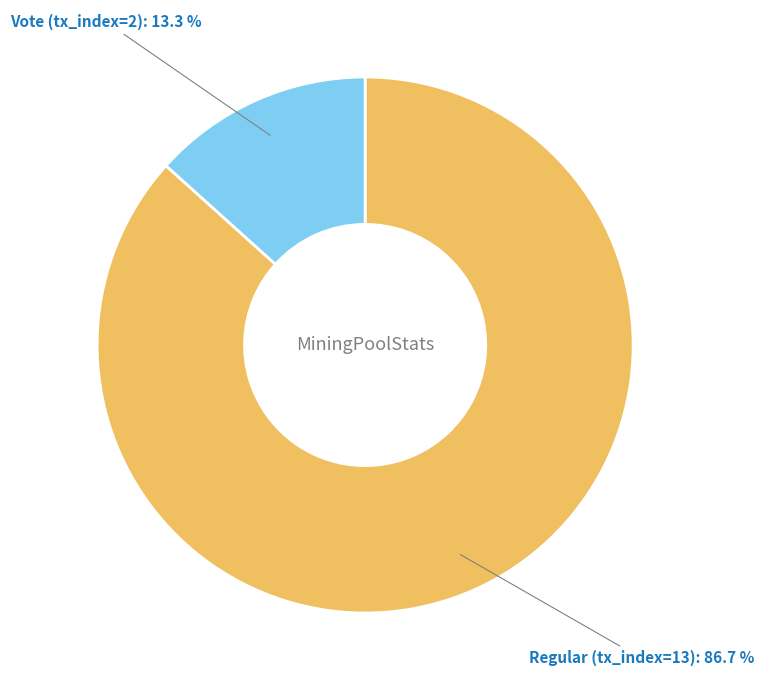

True or false: Regular (tx_index=13) accounts for 96% of the total.

False